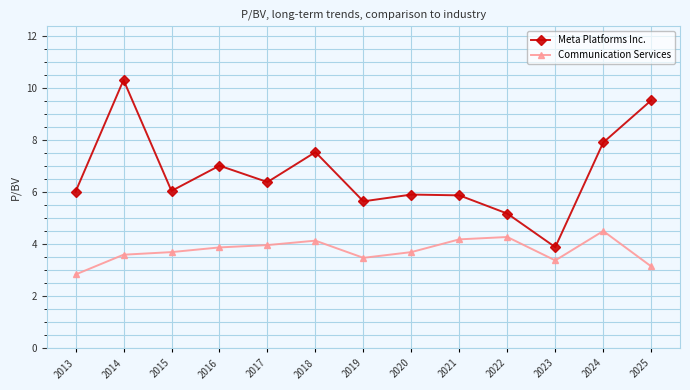

True or false: Communication Services and Meta Platforms Inc. intersect in this chart.

False